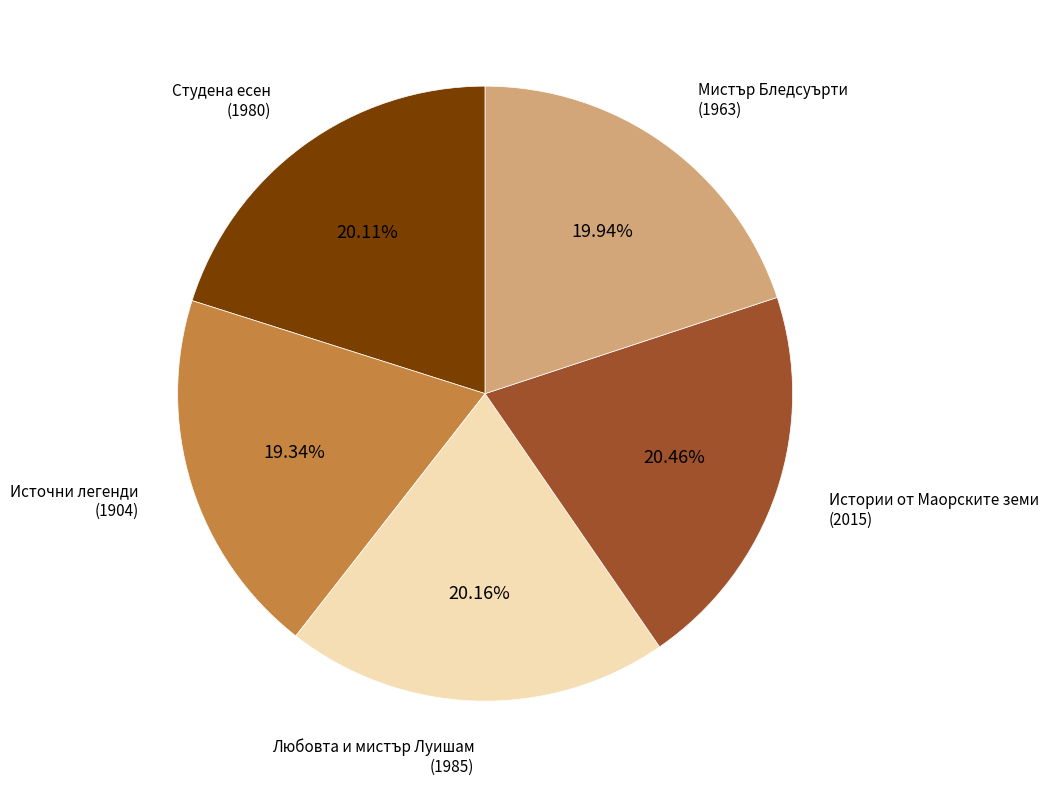

Do Студена есен (1980) and Истории от Маорските земи (2015) together represent more than half of the pie?

No